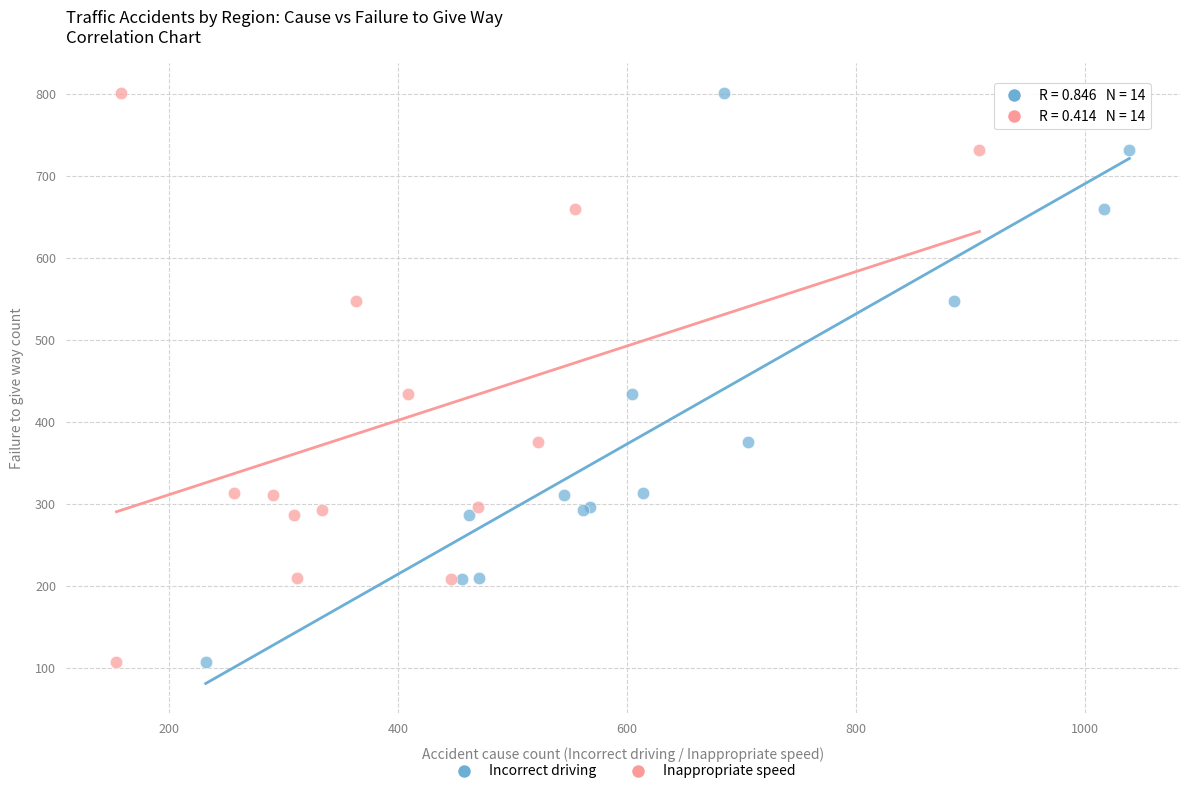

What are all the series names shown in the legend?

Incorrect driving, Inappropriate speed